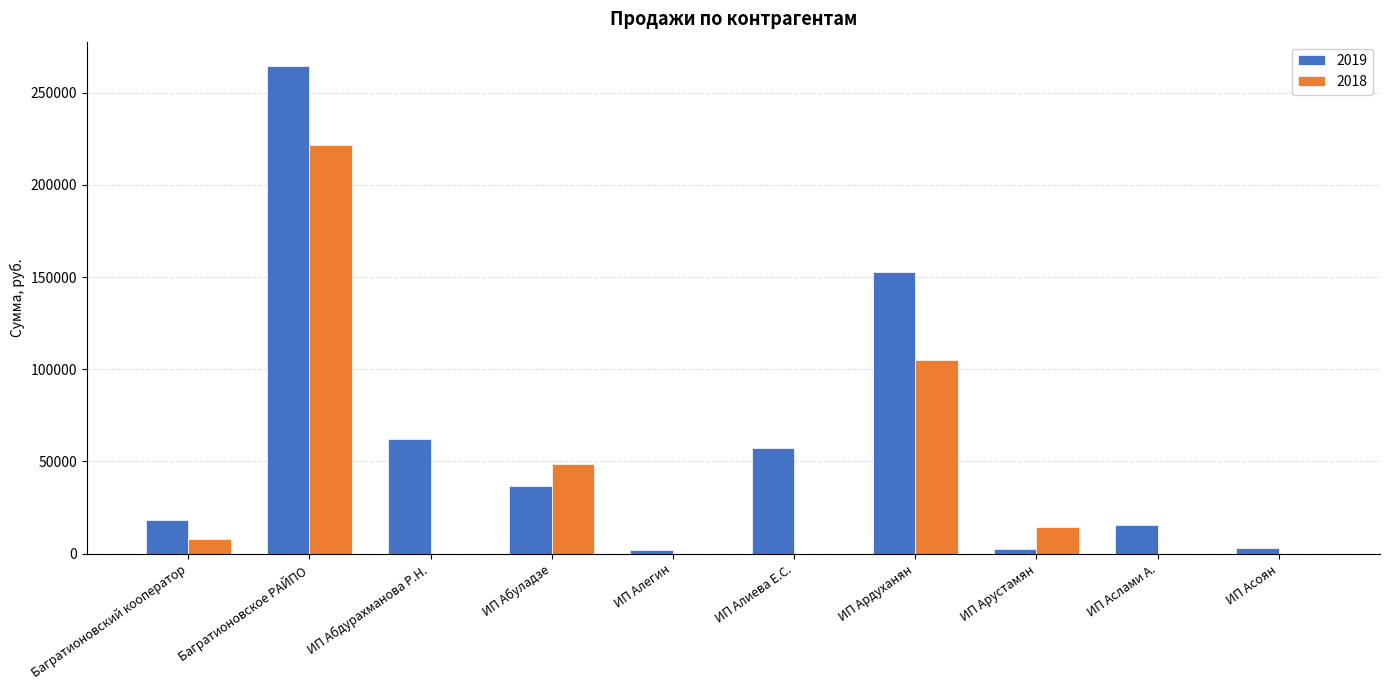

The 2019 series shows 30886.4 at Багратионовский кооператор. True or false?

False